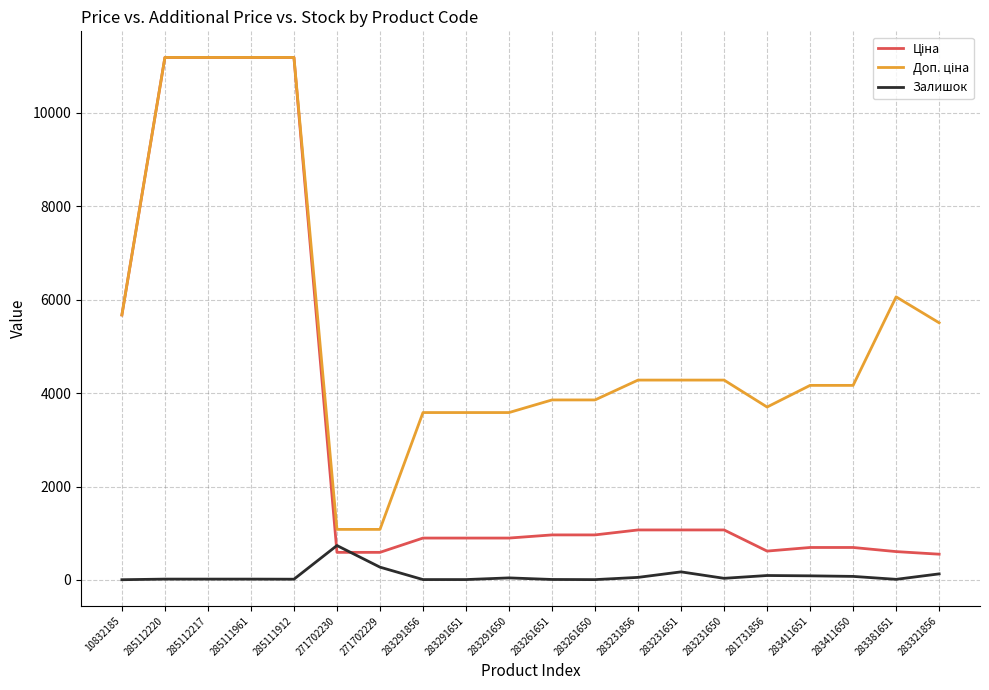

What position from the right is 283291651?

12